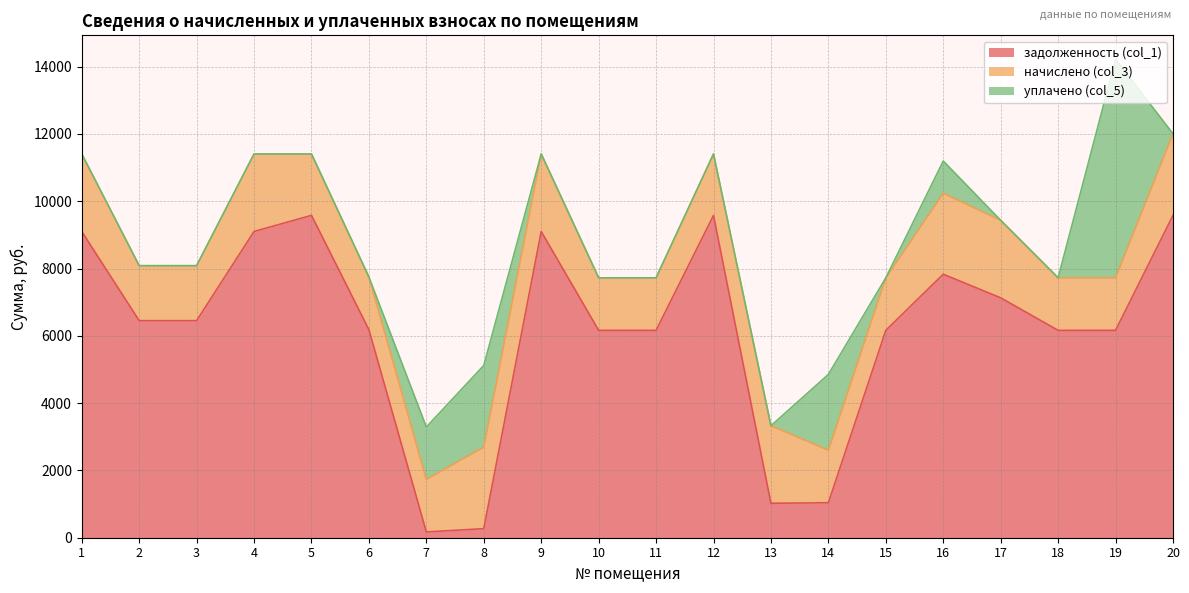

At which category is the sum across all series the highest?

19